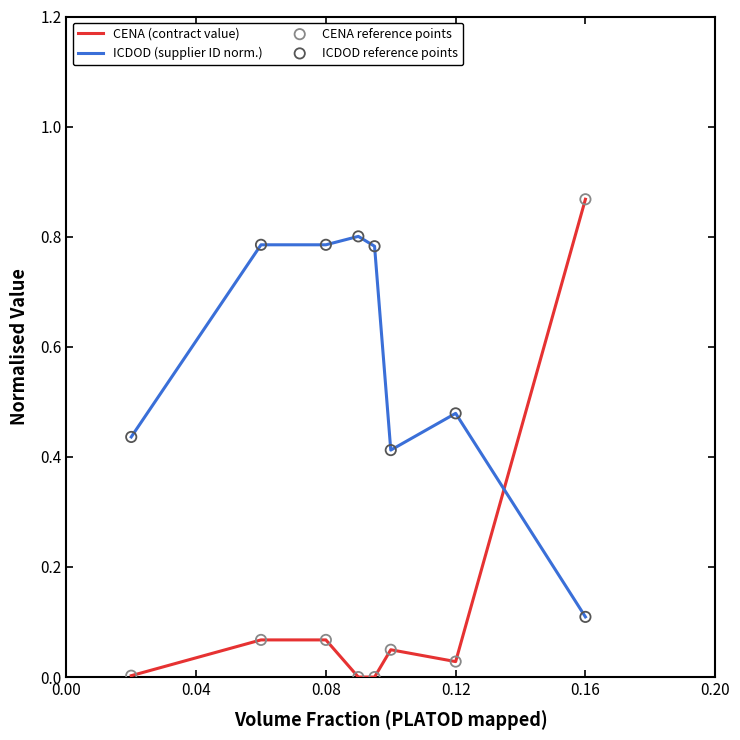

Which series has the largest total across all categories?

ICDOD (supplier ID norm.)